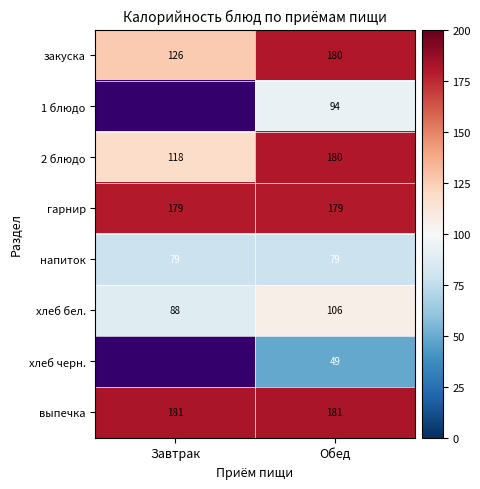

Where is хлеб бел. nearest to the value 97?

Завтрак